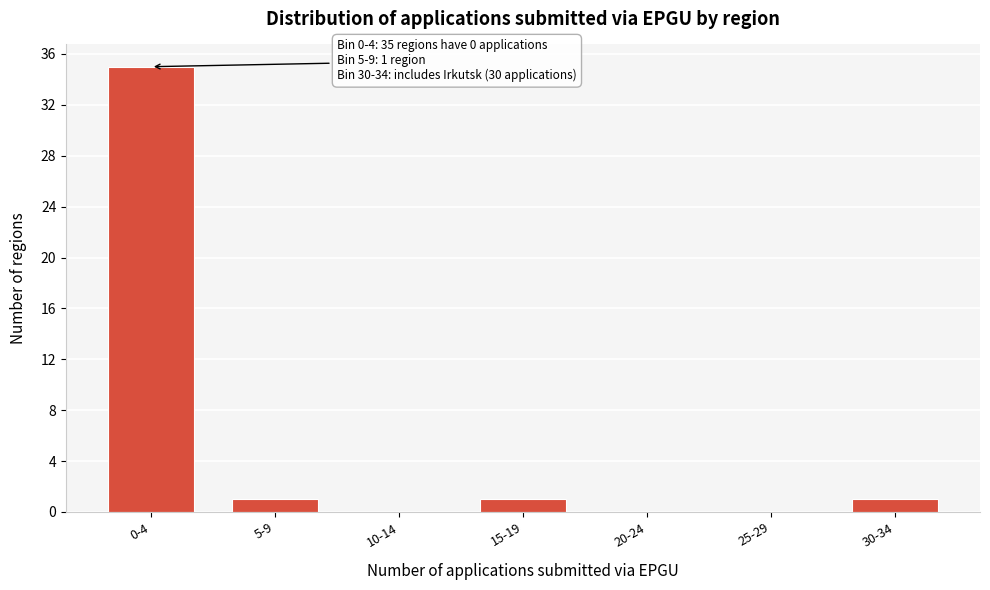

Reading left to right, list all the values displayed in this chart.

0-4=35	5-9=1	10-14=0	15-19=1	20-24=0	25-29=0	30-34=1